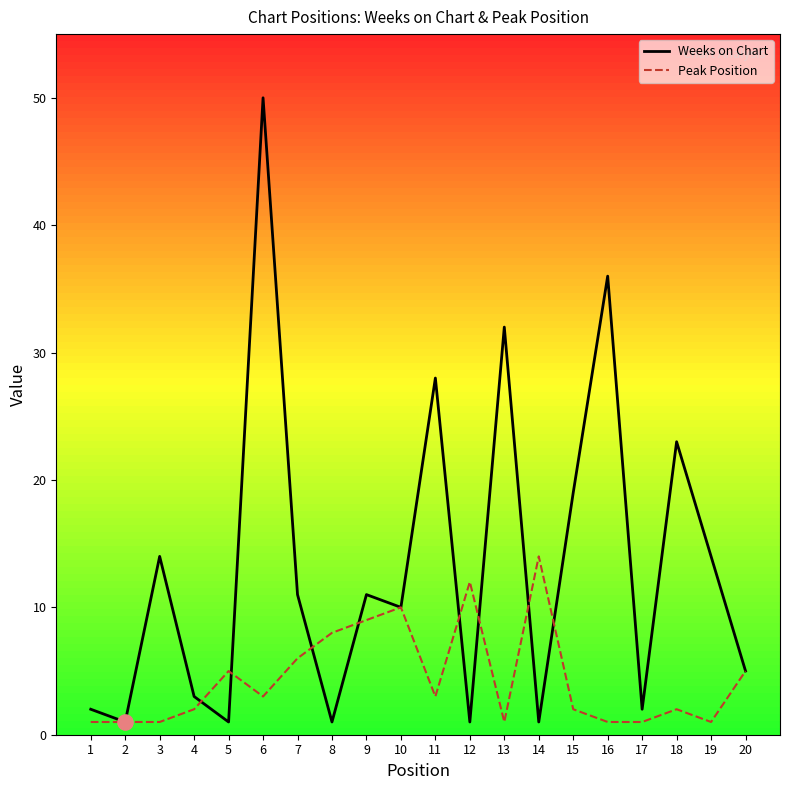

Which series contains the highest Y value?

Weeks on Chart